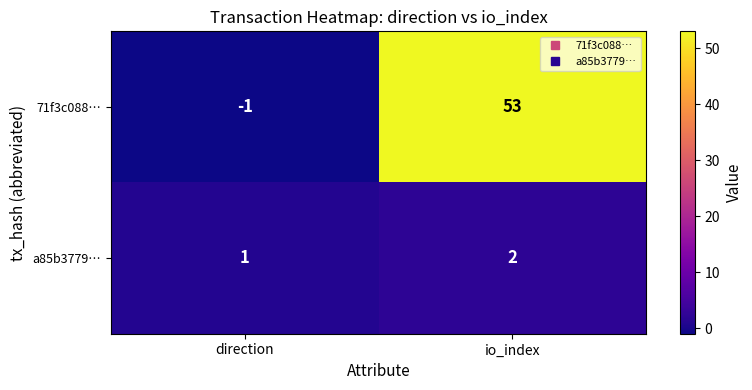

The value of a85b3779… at io_index is 2. True or false?

True